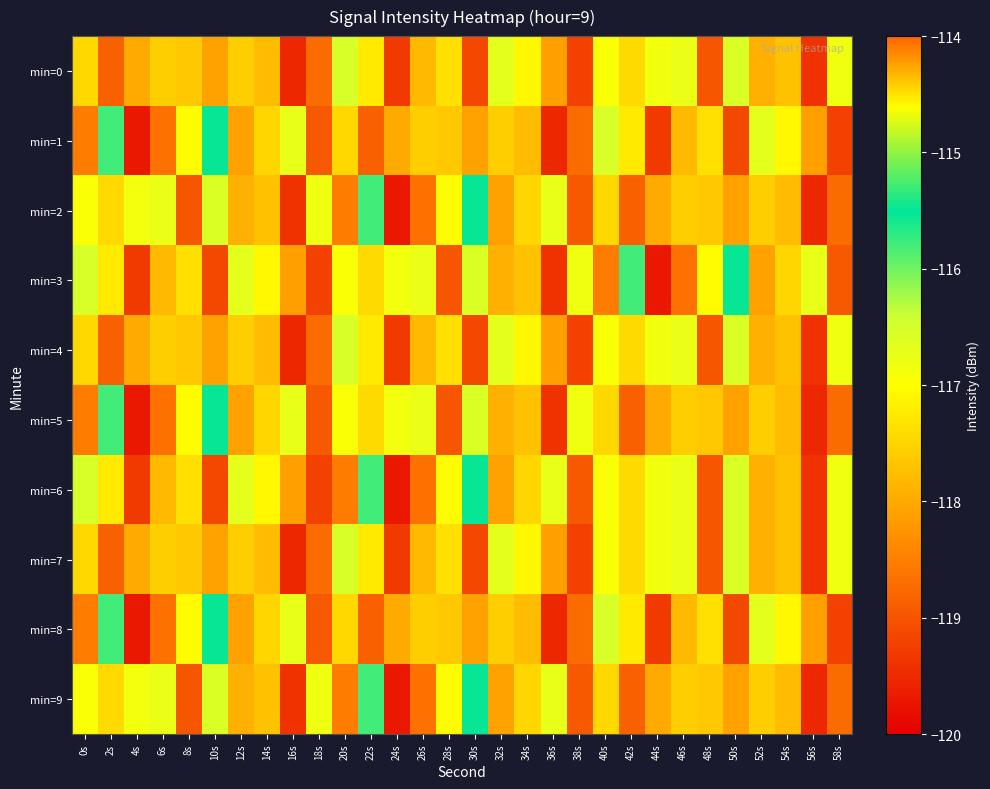

At which category is the sum across all series the highest?

22s